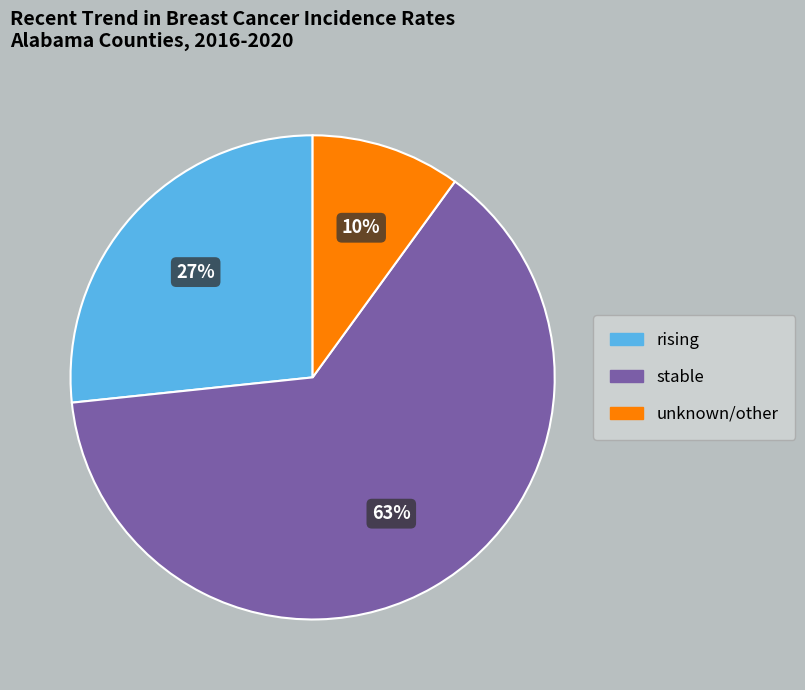

How many segments does this pie chart have?

3